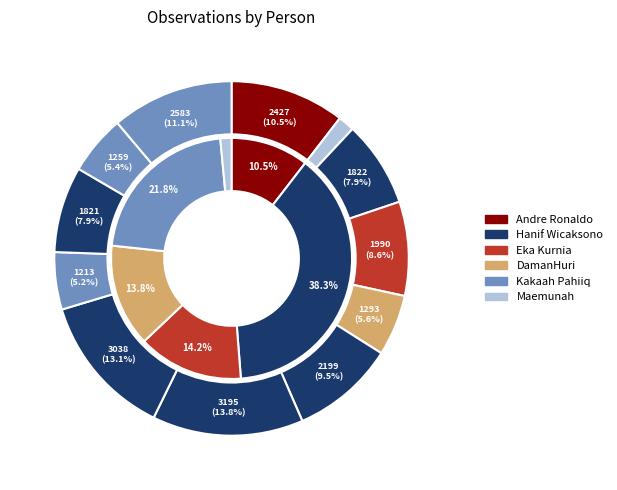

What percentage do Andre Ronaldo and Kakaah Pahiiq (1213) together represent?

15.7%